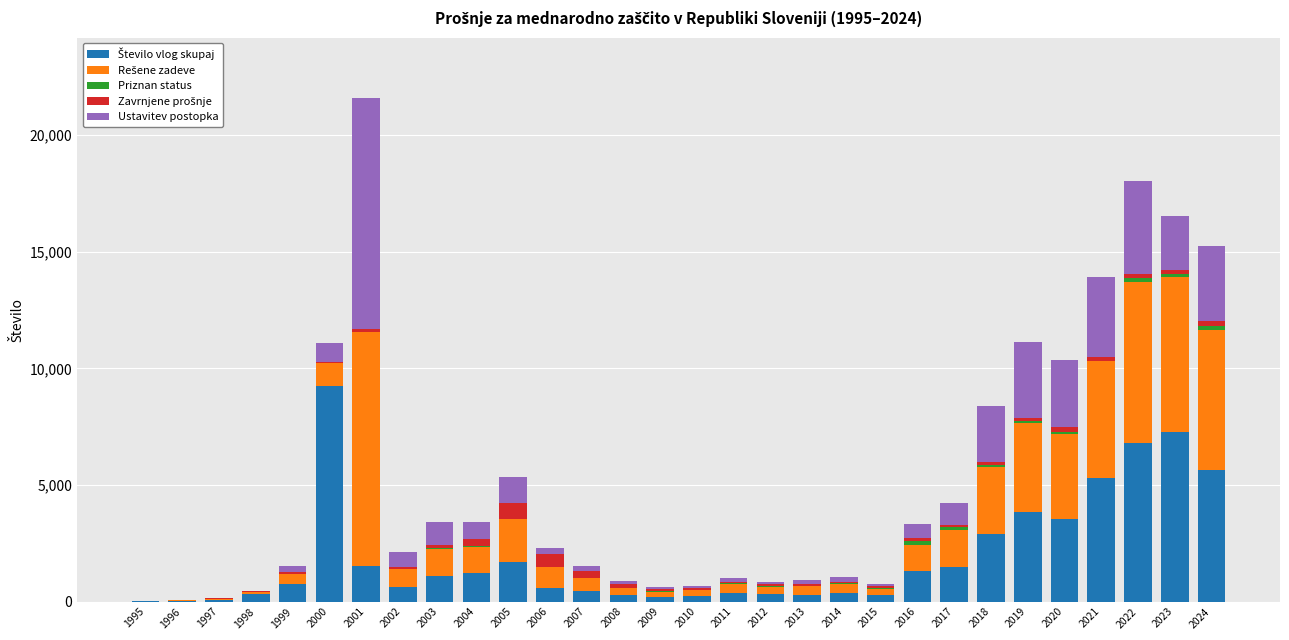

At which category is the sum across all series the highest?

2001